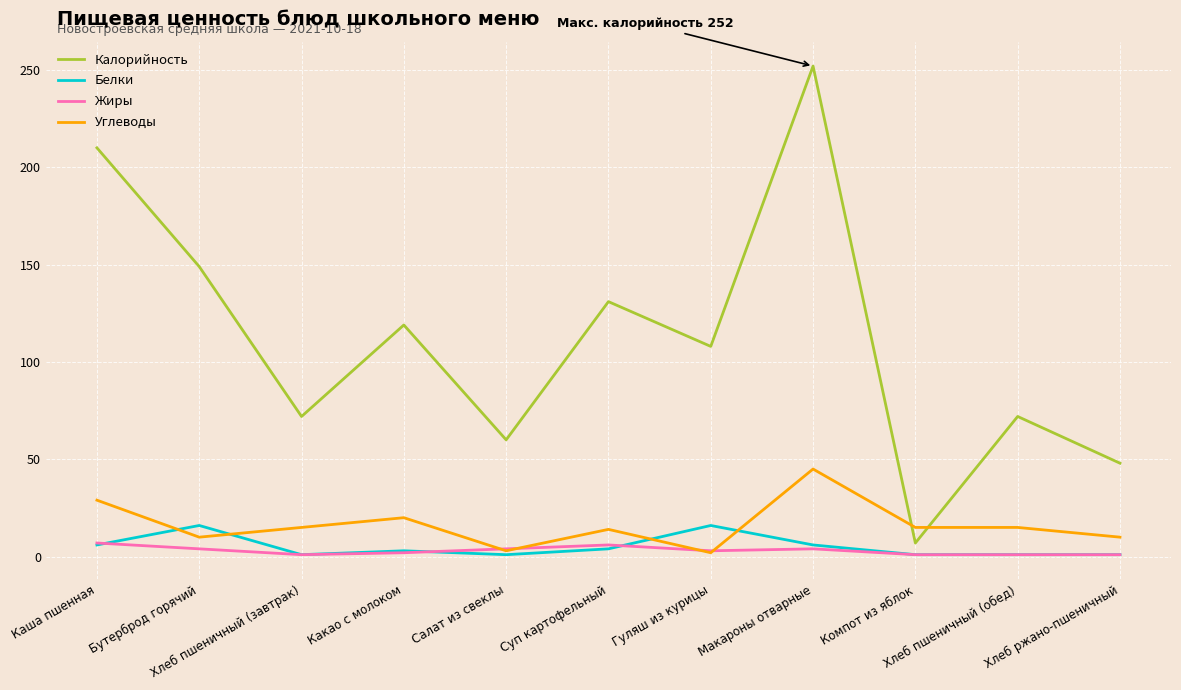

Which series has the largest range (max minus min)?

Калорийность